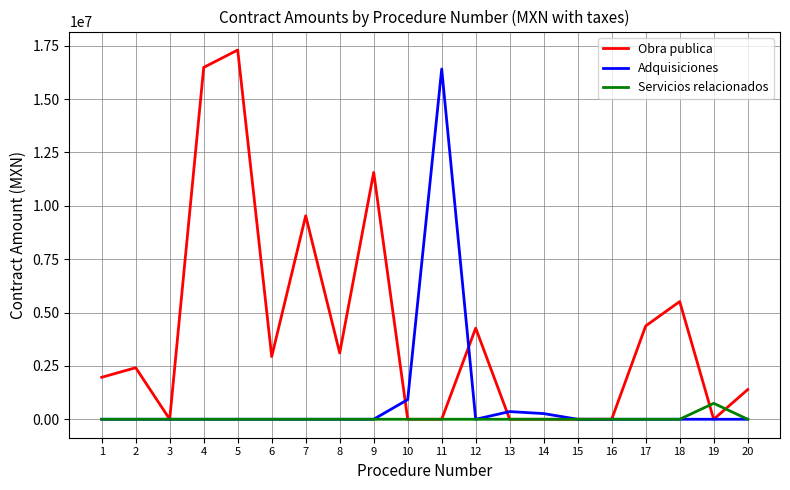

Between 2 and 13, which series saw the biggest shift?

Obra publica